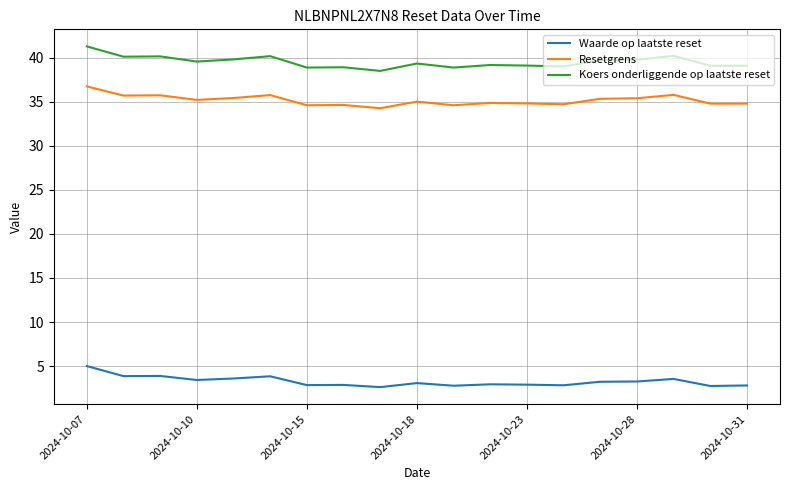

True or false: Waarde op laatste reset and Resetgrens intersect in this chart.

False